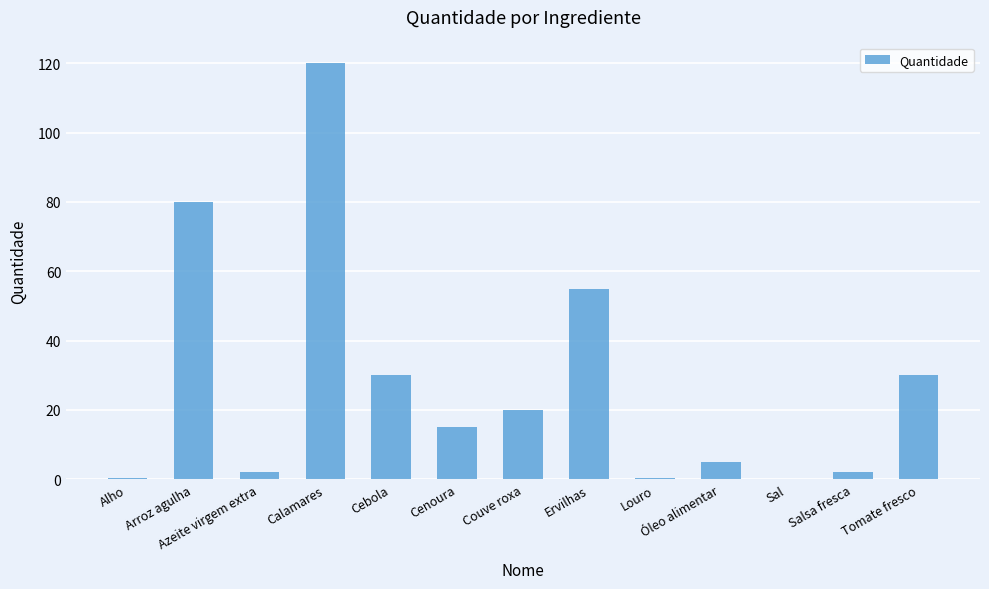

Is it true that the value at Ervilhas is 36.9?

False